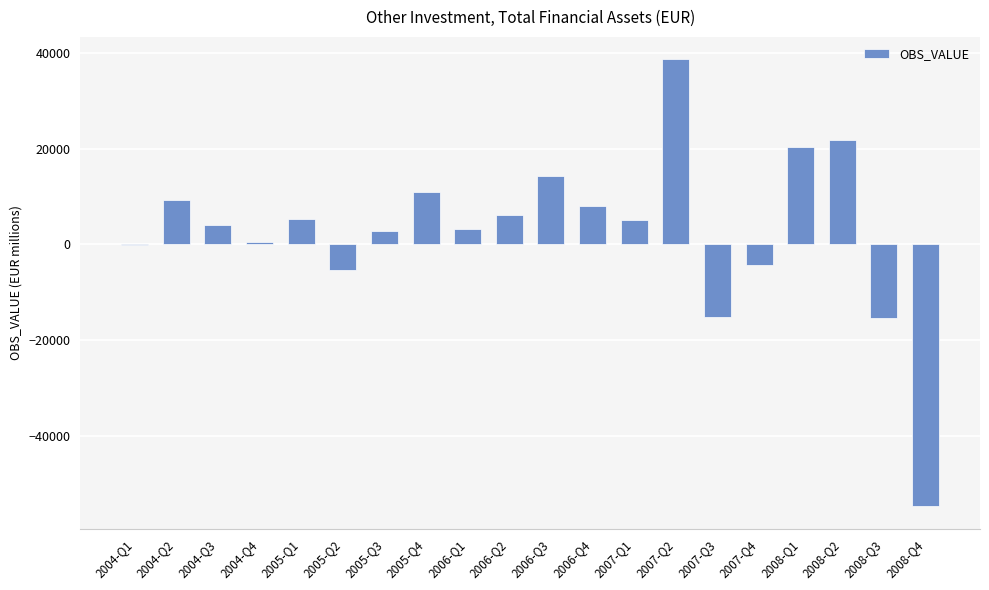

Which has a higher value, 2005-Q1 or 2008-Q3?

2005-Q1